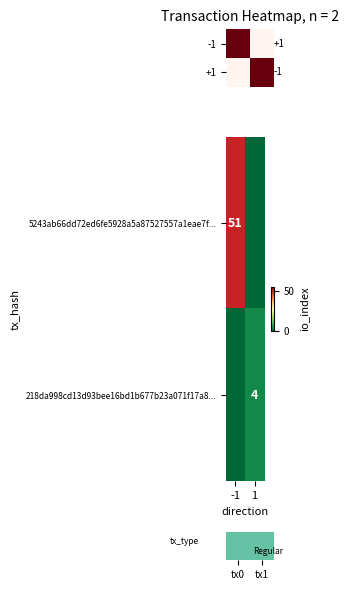

The value of 218da998cd13d93bee16bd1b677b23a071f17a8... at 1 is 4. True or false?

True